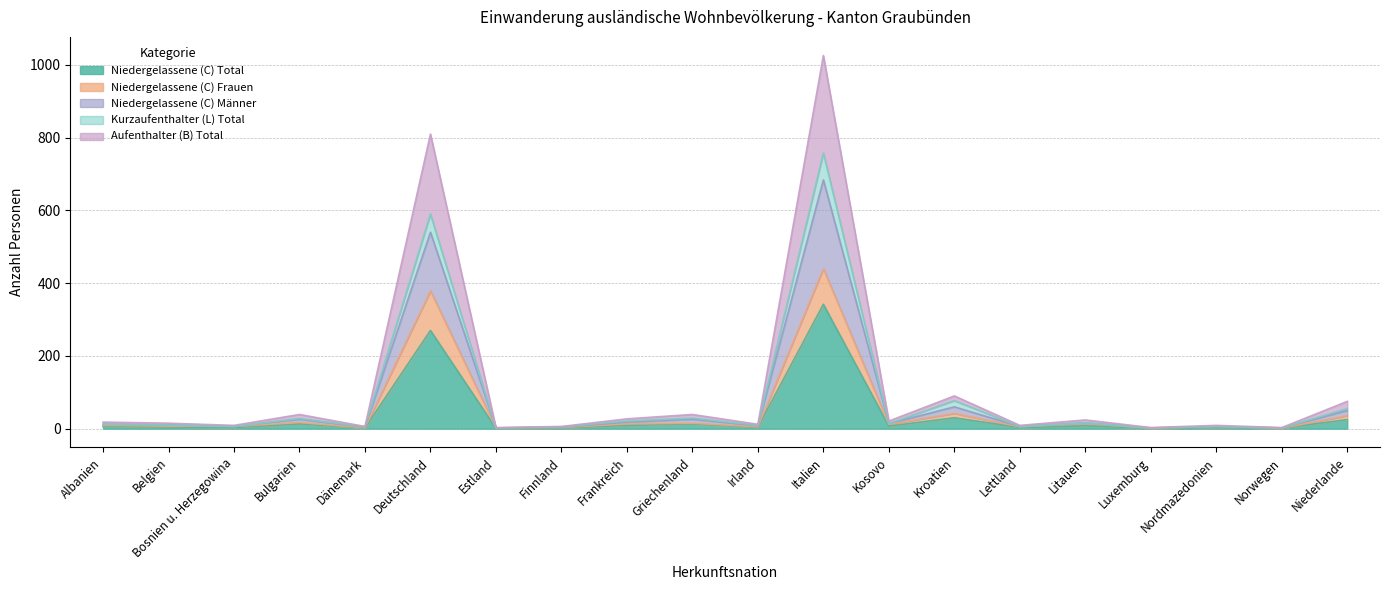

At which label does Niedergelassene (C) Total reach its peak?

Italien